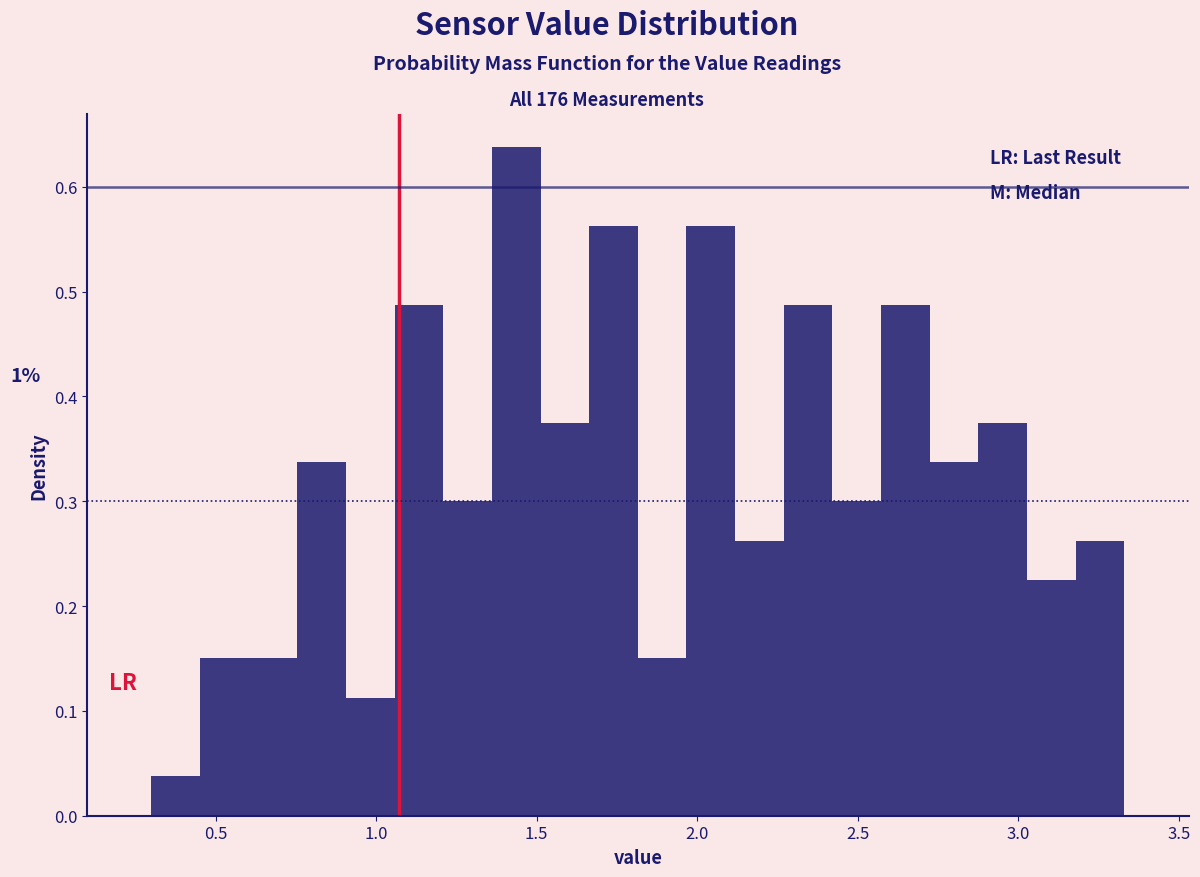

Around what value on the x-axis is the tallest bar? Give the approximate position of its centre, as read against the axis.

1.45